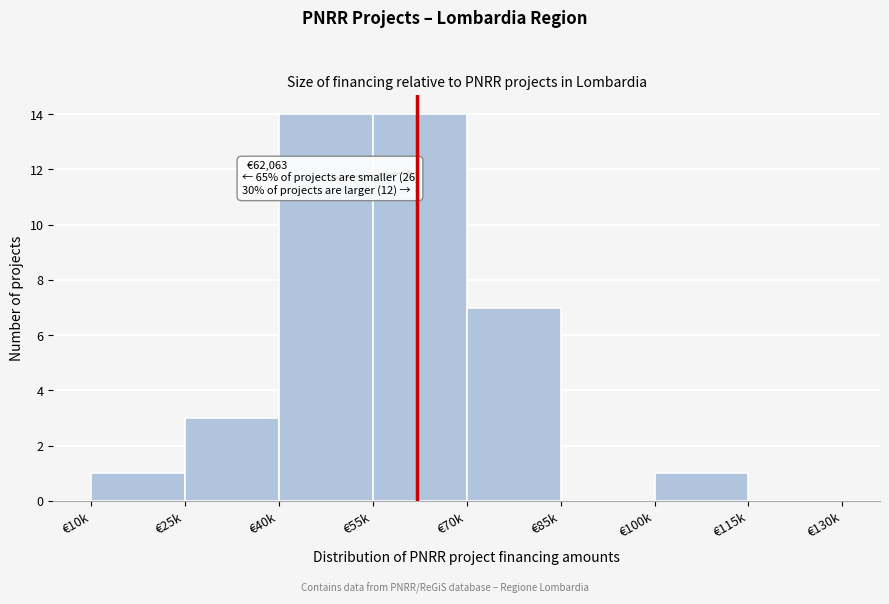

Reading left to right, transcribe all the data shown in this chart.

€10k=1	€25k=3	€40k=14	€55k=14	€70k=7	€85k=0	€100k=1	€115k=0